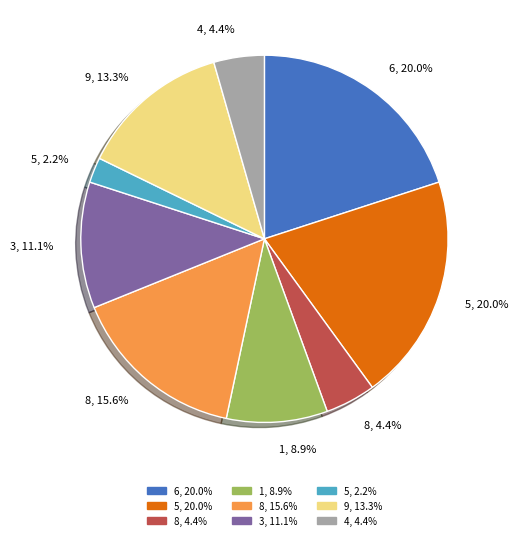

Is there a majority slice in this chart?

No